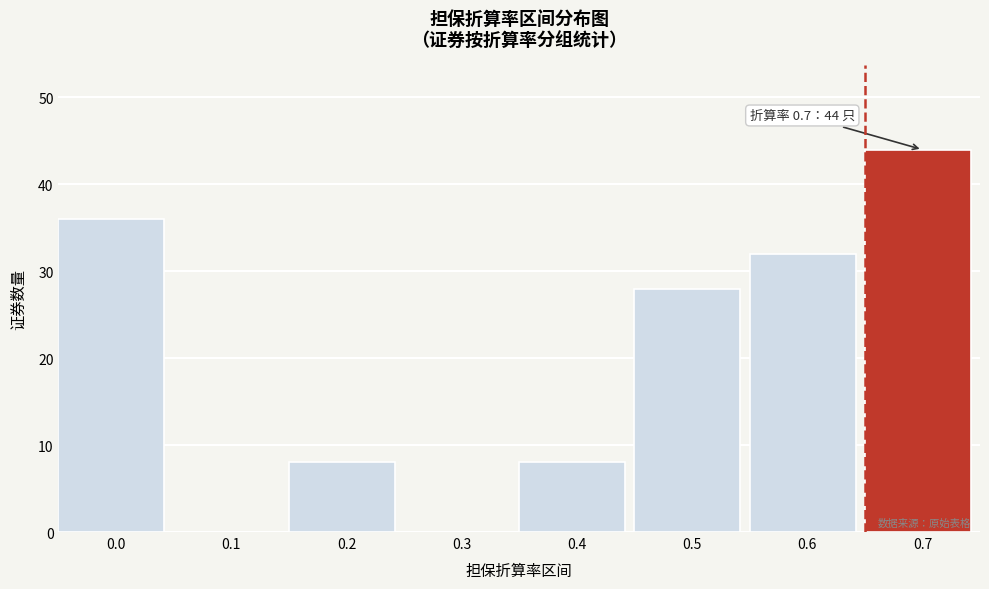

Reading left to right, transcribe all the data shown in this chart.

0.0=36	0.1=0	0.2=8	0.3=0	0.4=8	0.5=28	0.6=32	0.7=44